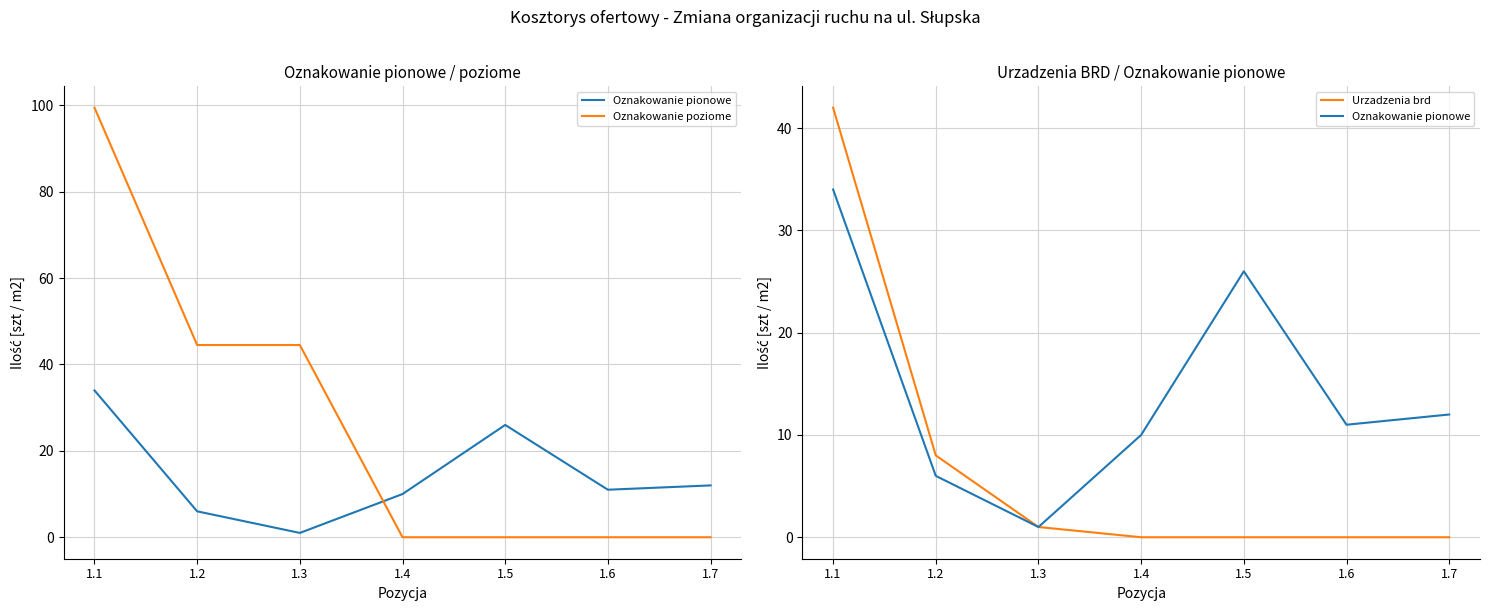

What are all the series names shown in the legend?

Oznakowanie pionowe, Oznakowanie poziome, Urzadzenia brd